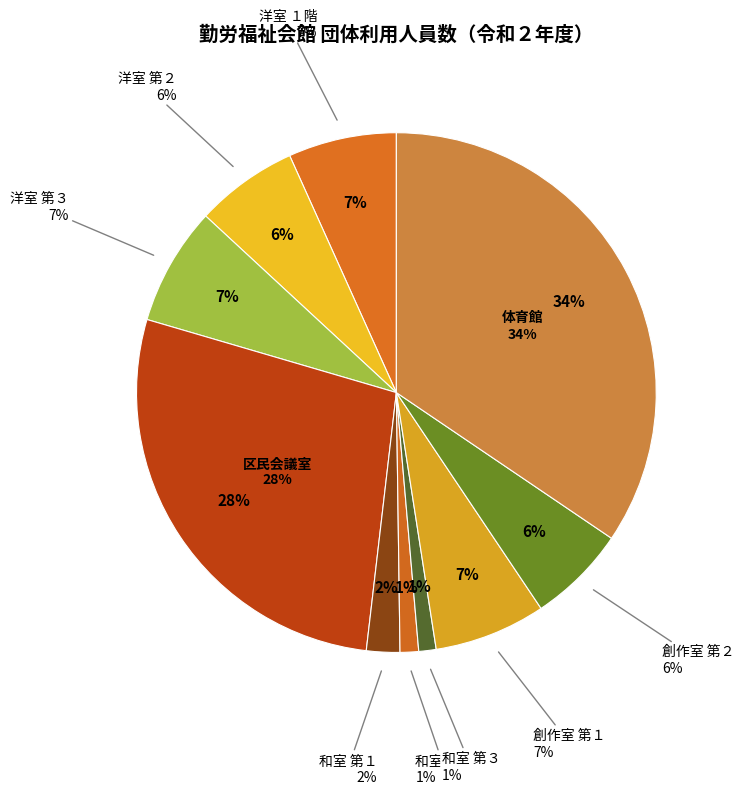

To the nearest percent, what portion does 和室 第３ represent?

1%